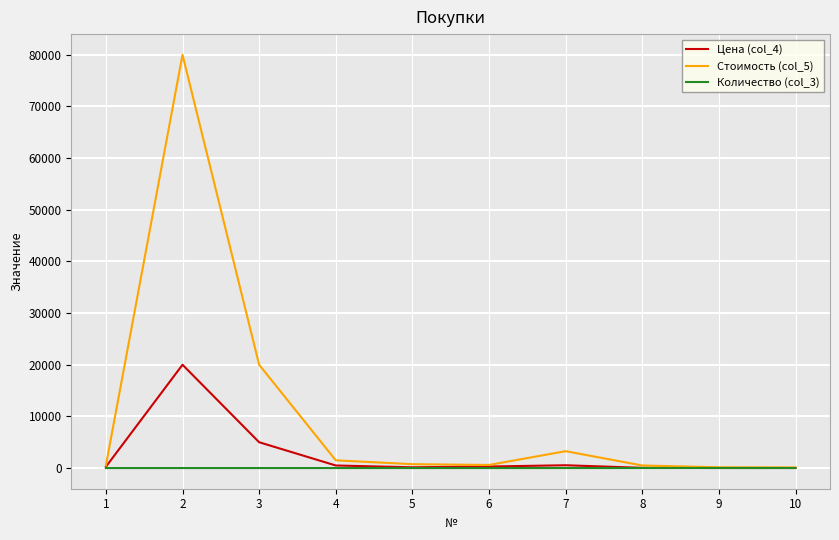

Which series has the largest range (max minus min)?

Стоимость (col_5)